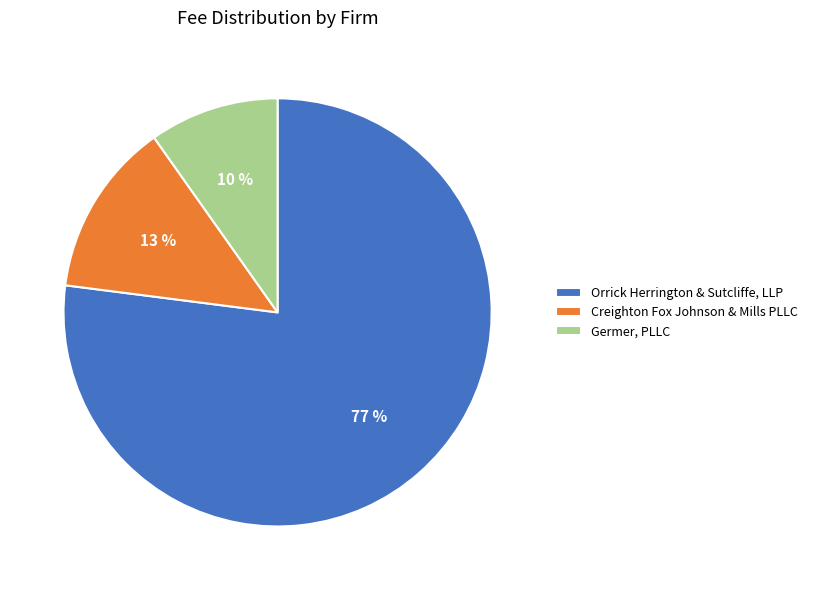

True or false: Germer, PLLC accounts for 1% of the total.

False